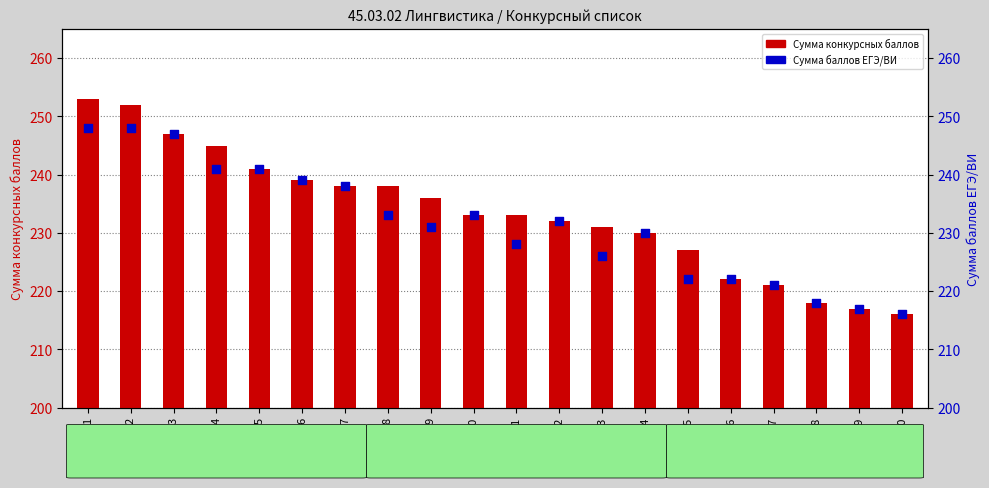

At how many categories does at least one series exceed 149?

20